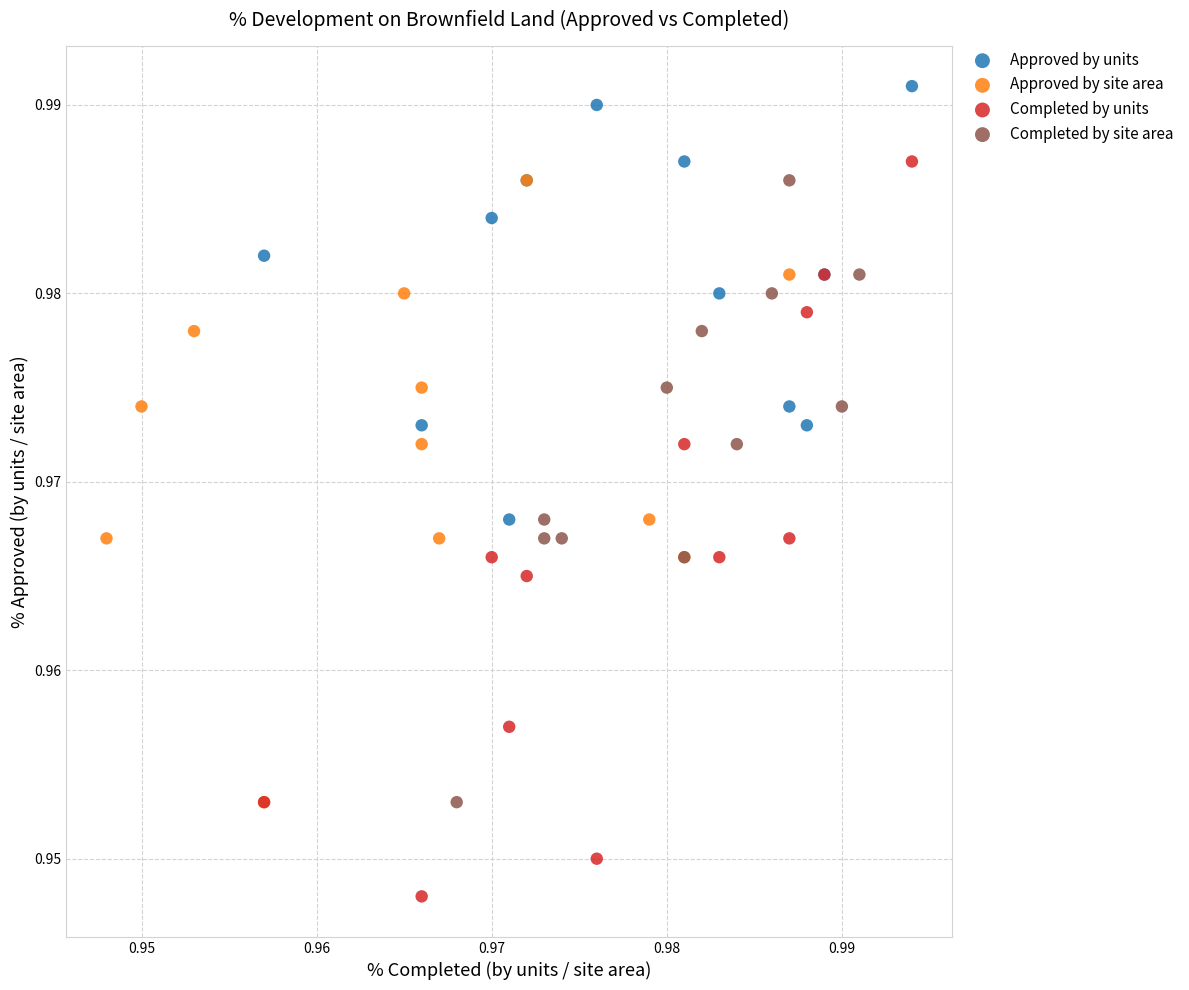

Which series has the widest spread of Y values?

Completed by units